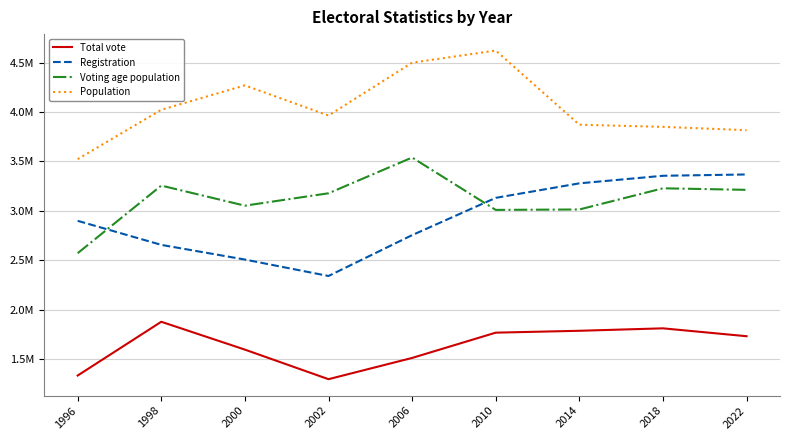

True or false: Registration has more than 1 points higher than both neighbors.

False